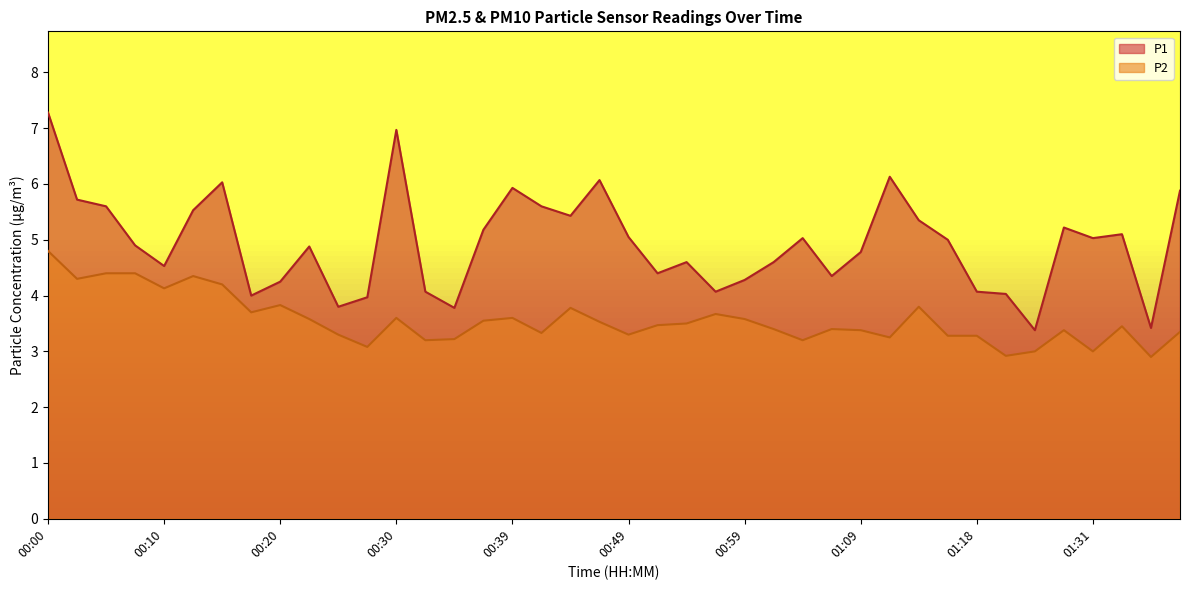

True or false: P2 and P1 cross at least once.

False